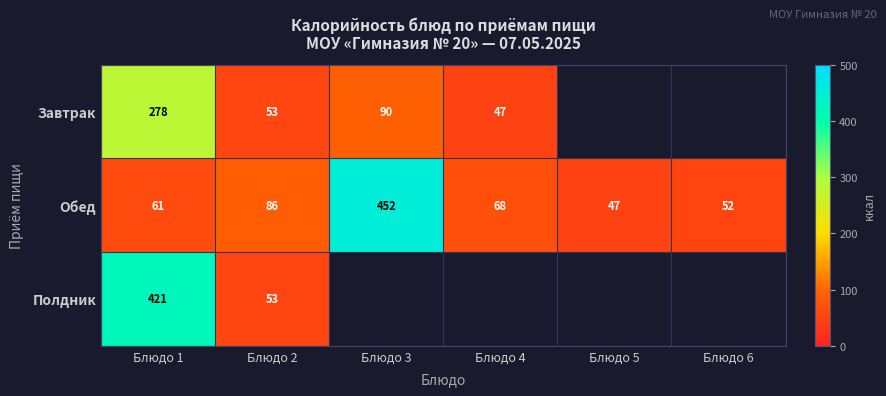

The value of Обед at Блюдо 2 is 86. True or false?

True